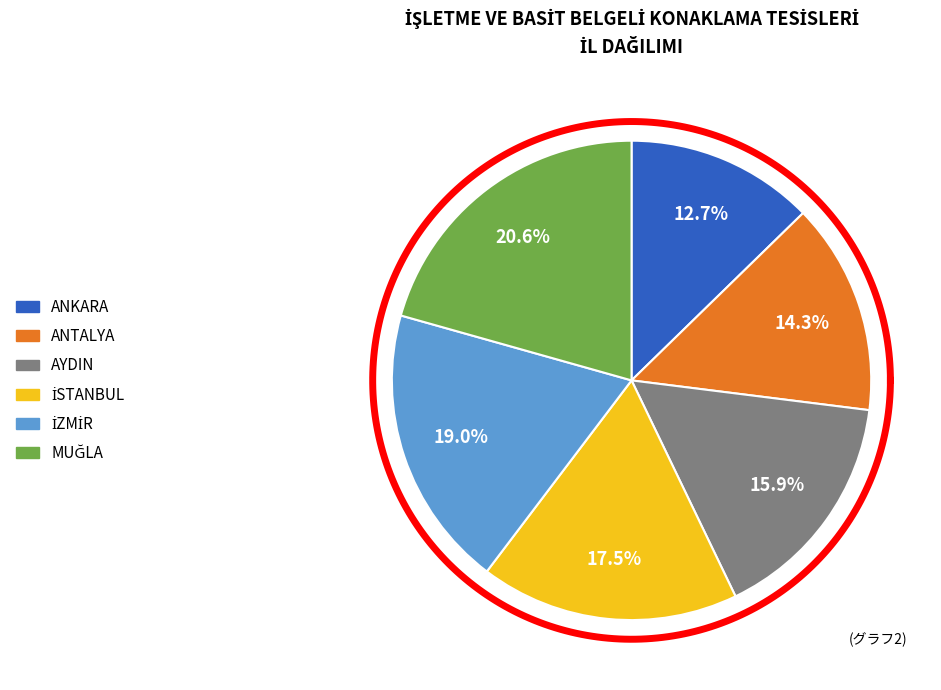

To the nearest percent, what is the combined percentage of İSTANBUL and İZMİR?

37%